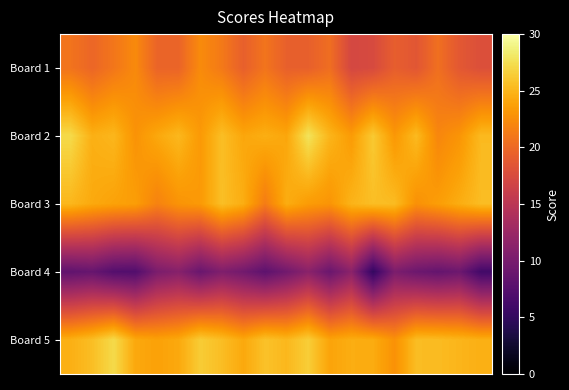

Reading left to right, list all the values displayed in this chart.

Board 1: 20.7	19.8	21.0	22.3	19.6	19.6	22.4	21.2	19.3	20.8	19.3	19.3	20.4	17.1	17.4	19.2	18.5	20.5	18.6	17.9
Board 2: 27.2	24.7	25.1	22.9	24.2	25.2	23.3	25.6	24.1	24.6	24.1	27.8	25.0	23.4	26.2	23.2	25.3	22.1	23.0	25.3
Board 3: 25.1	24.3	23.8	23.5	21.8	22.9	23.3	25.6	24.5	21.4	24.5	23.4	23.0	24.9	25.5	25.4	22.7	23.5	24.5	25.5
Board 4: 8.3	8.7	7.3	7.2	10.2	11.0	8.9	10.5	9.5	8.0	9.5	11.3	8.9	11.3	5.1	10.2	9.1	8.6	9.1	6.0
Board 5: 24.7	25.5	27.2	24.2	23.8	24.2	26.4	25.5	24.2	25.8	25.1	26.5	23.9	24.5	24.4	22.8	25.4	25.4	25.0	24.6